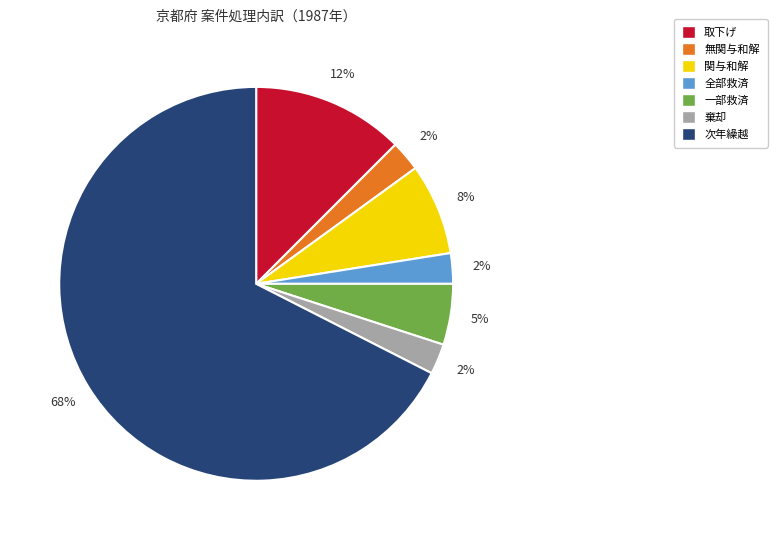

What is the largest slice in the pie chart?

次年繰越